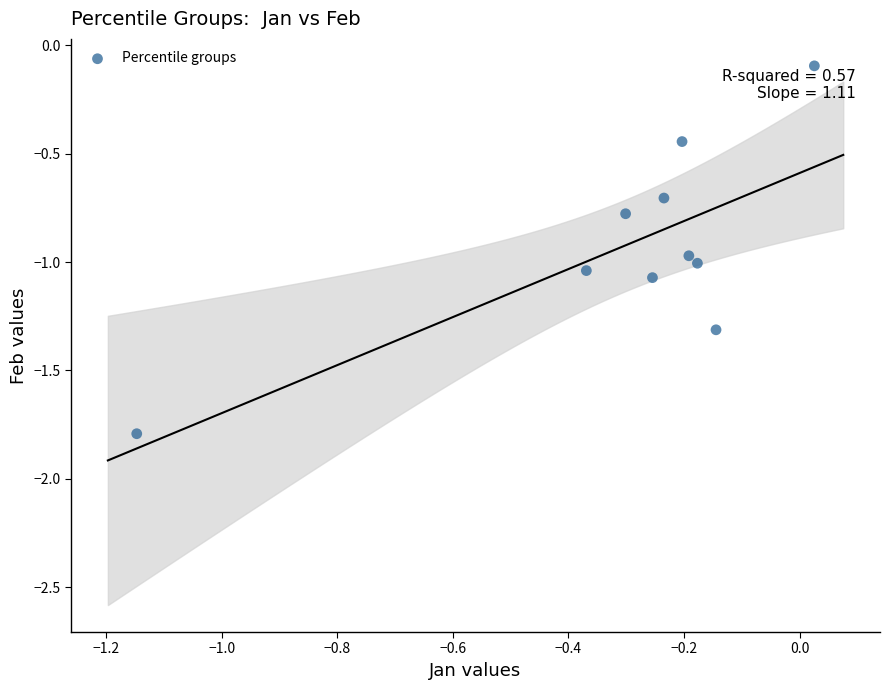

What is the range of X values (max minus min)?

1.2